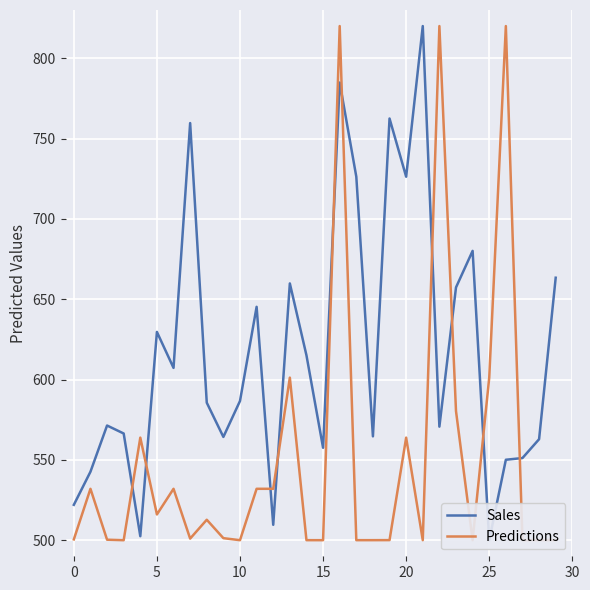

At which category does the chart reach its peak across all series?

21